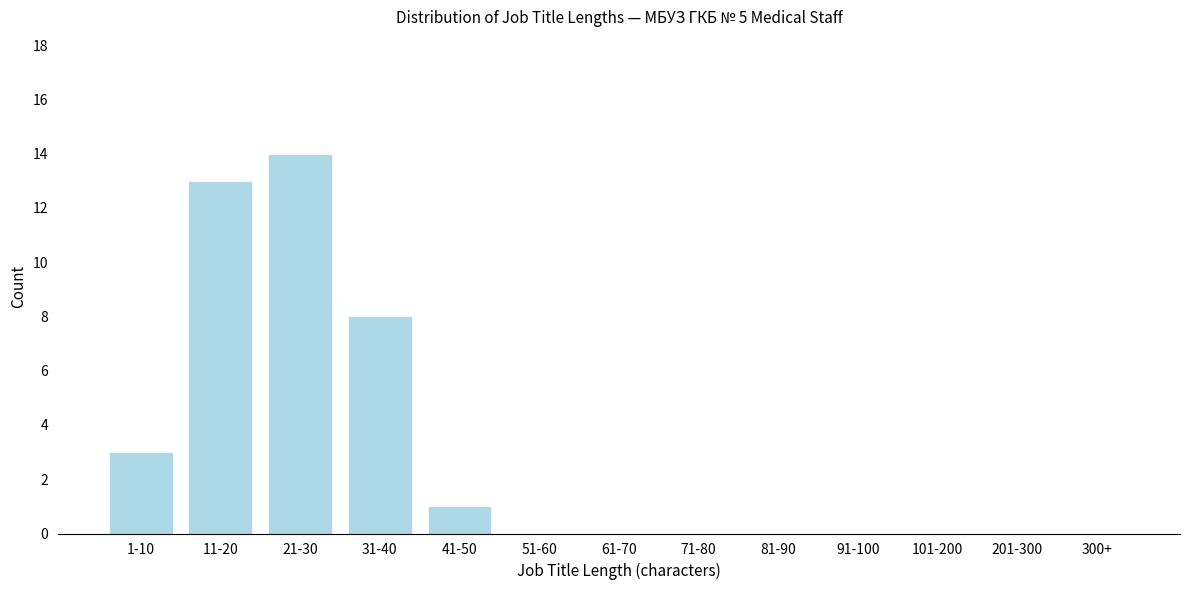

Reading left to right, list all the values displayed in this chart.

1-10=3	11-20=13	21-30=14	31-40=8	41-50=1	51-60=0	61-70=0	71-80=0	81-90=0	91-100=0	101-200=0	201-300=0	300+=0